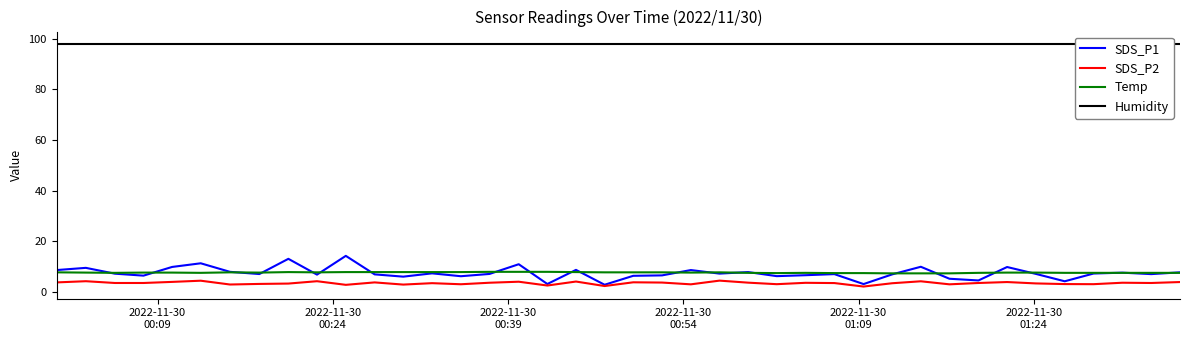

True or false: SDS_P2 and Temp cross at least once.

False